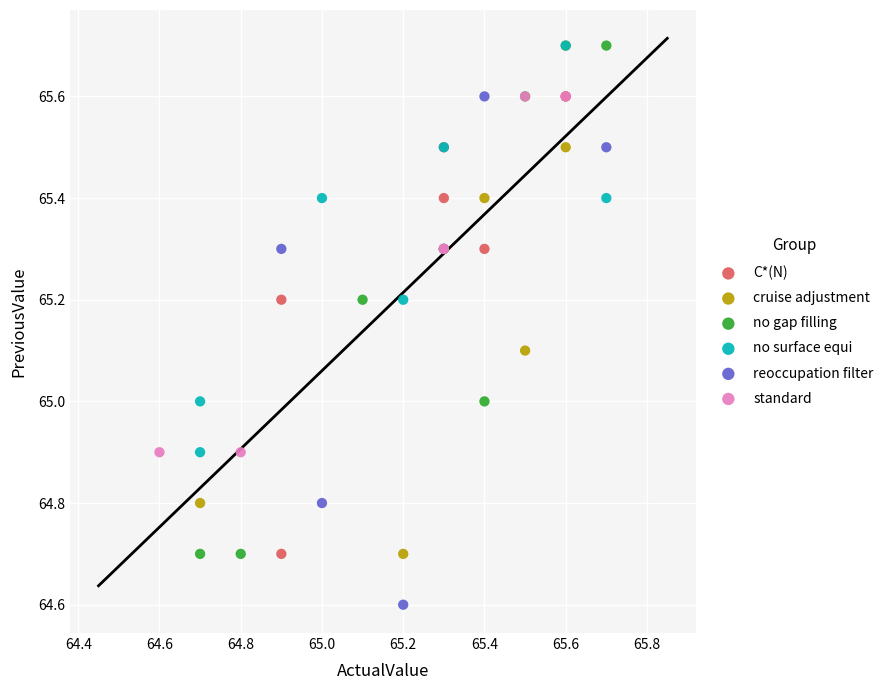

Which series reaches the minimum Y coordinate?

reoccupation filter